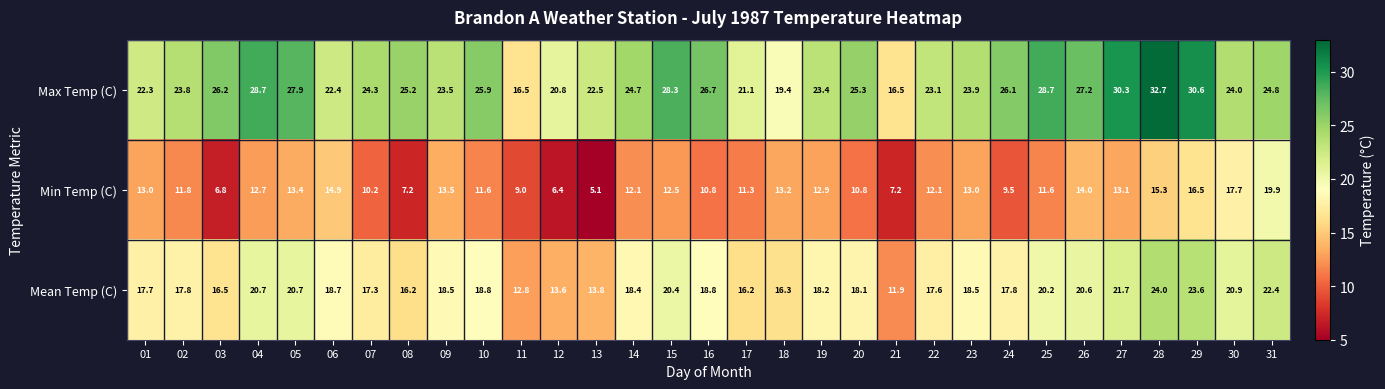

At how many categories does at least one series exceed 5?

31